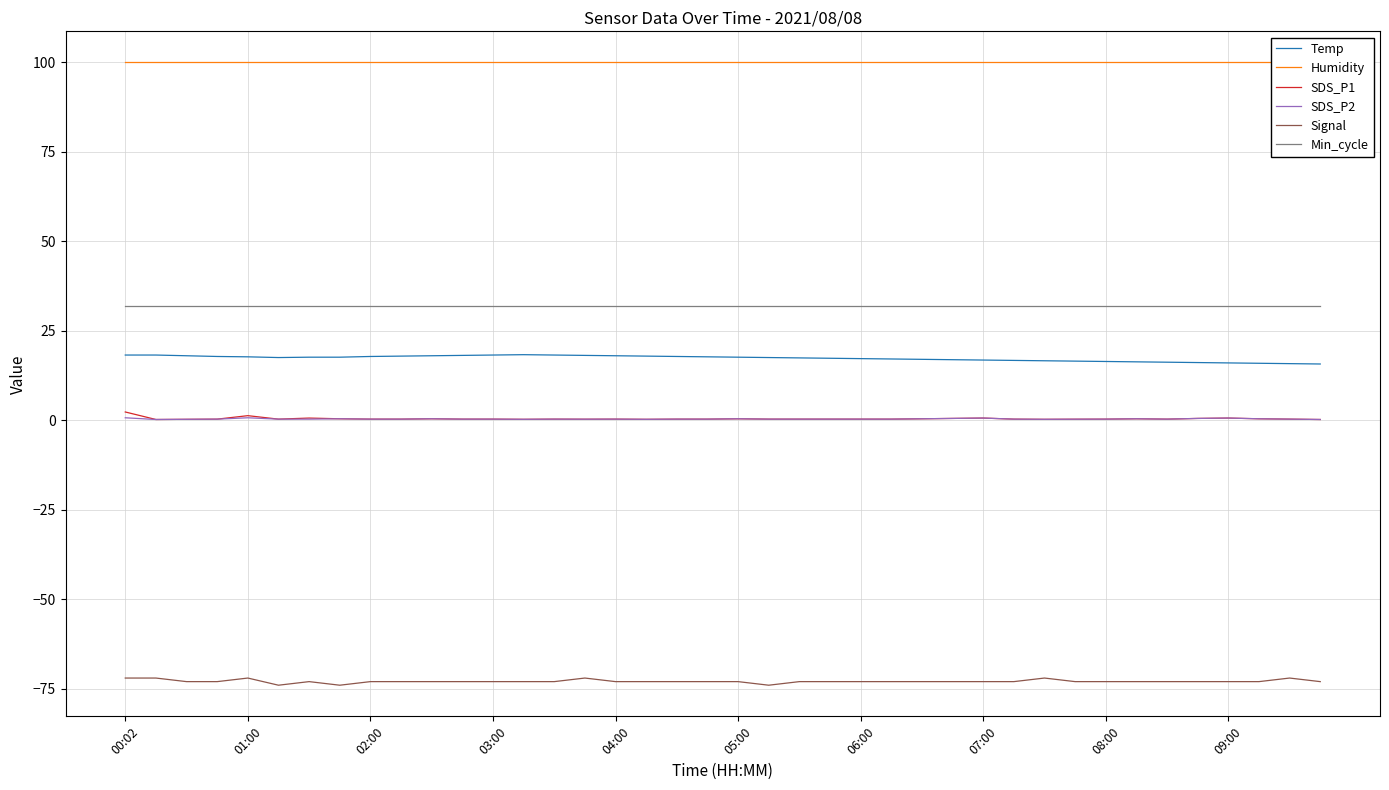

True or false: Temp and Min_cycle cross at least once.

False